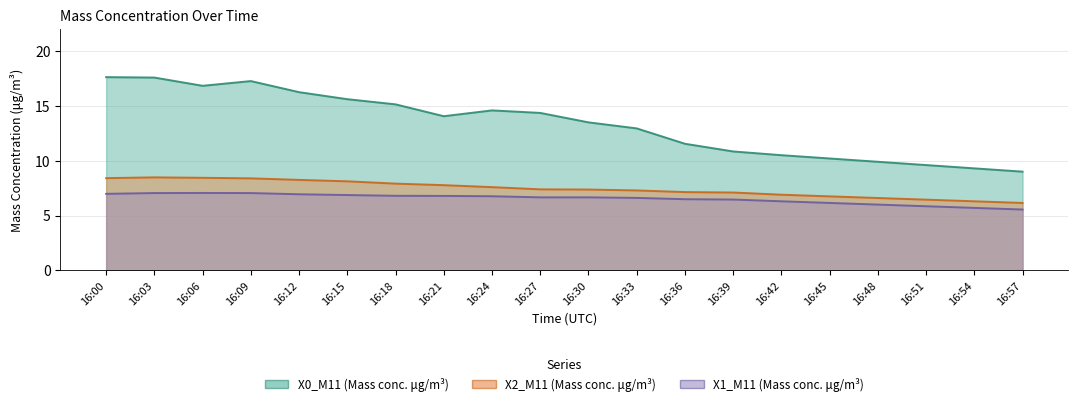

Reading right to left, what are all the values shown in this chart?

X0_M11 (Mass conc. μg/m³): 16:57=9.0	16:54=9.3	16:51=9.6	16:48=9.9	16:45=10.2	16:42=10.5	16:39=10.8	16:36=11.5	16:33=12.9	16:30=13.5	16:27=14.3	16:24=14.6	16:21=14.1	16:18=15.1	16:15=15.6	16:12=16.2	16:09=17.2	16:06=16.8	16:03=17.6	16:00=17.6
X2_M11 (Mass conc. μg/m³): 16:57=6.2	16:54=6.3	16:51=6.5	16:48=6.6	16:45=6.8	16:42=6.9	16:39=7.1	16:36=7.1	16:33=7.3	16:30=7.4	16:27=7.4	16:24=7.6	16:21=7.8	16:18=7.9	16:15=8.1	16:12=8.2	16:09=8.4	16:06=8.4	16:03=8.5	16:00=8.4
X1_M11 (Mass conc. μg/m³): 16:57=5.5	16:54=5.7	16:51=5.8	16:48=6.0	16:45=6.2	16:42=6.3	16:39=6.5	16:36=6.5	16:33=6.6	16:30=6.7	16:27=6.7	16:24=6.8	16:21=6.8	16:18=6.8	16:15=6.9	16:12=6.9	16:09=7.0	16:06=7.1	16:03=7.0	16:00=7.0